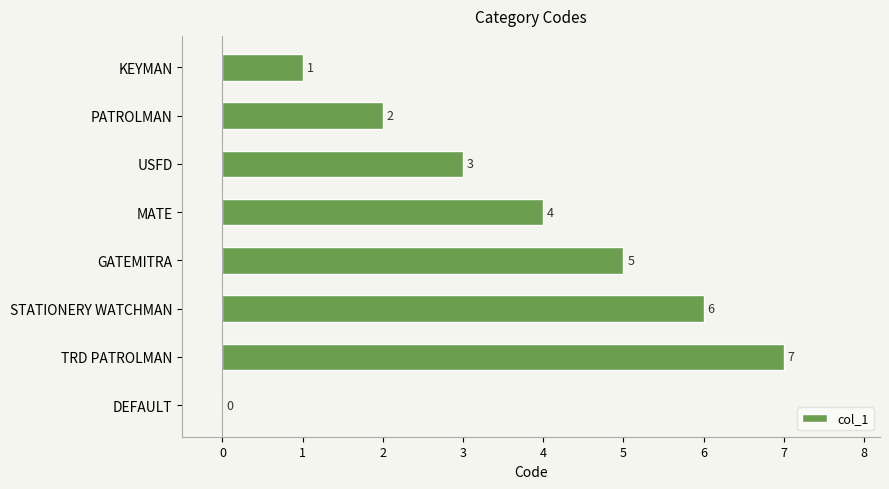

At which label is the value closest to 3?

USFD